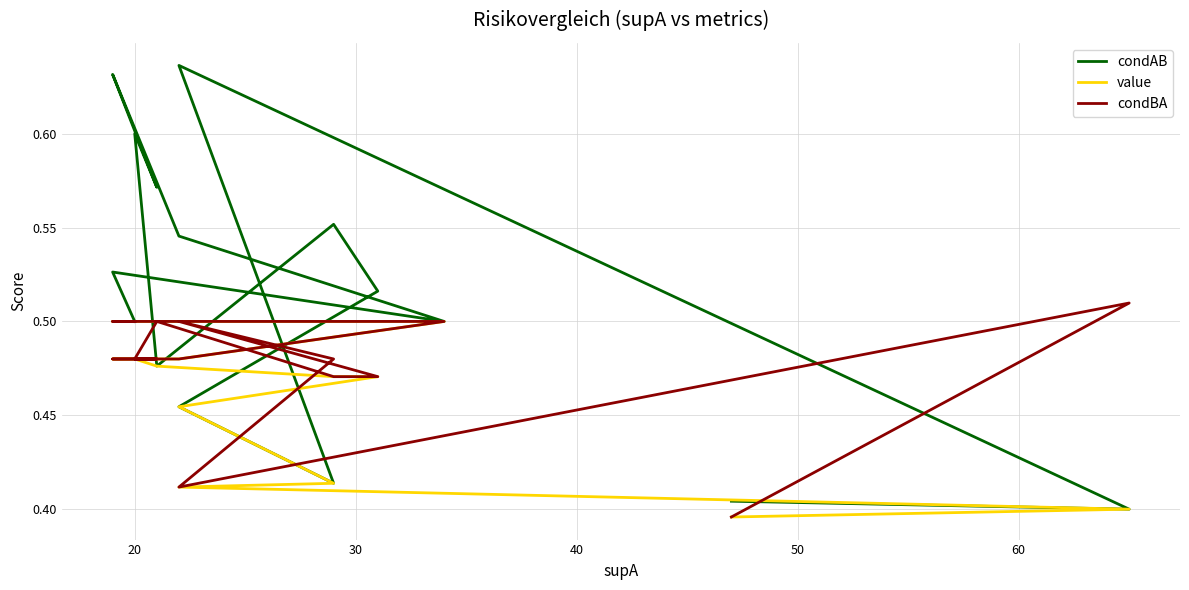

Is it true that value equals 0.8 at 30?

False